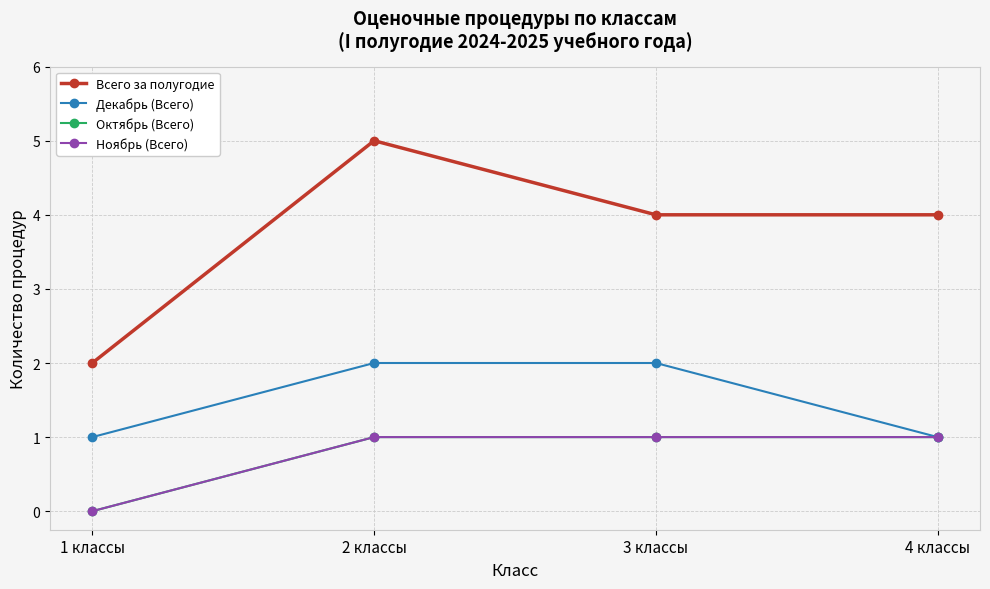

What is the sum of all Октябрь (Всего) values?

3